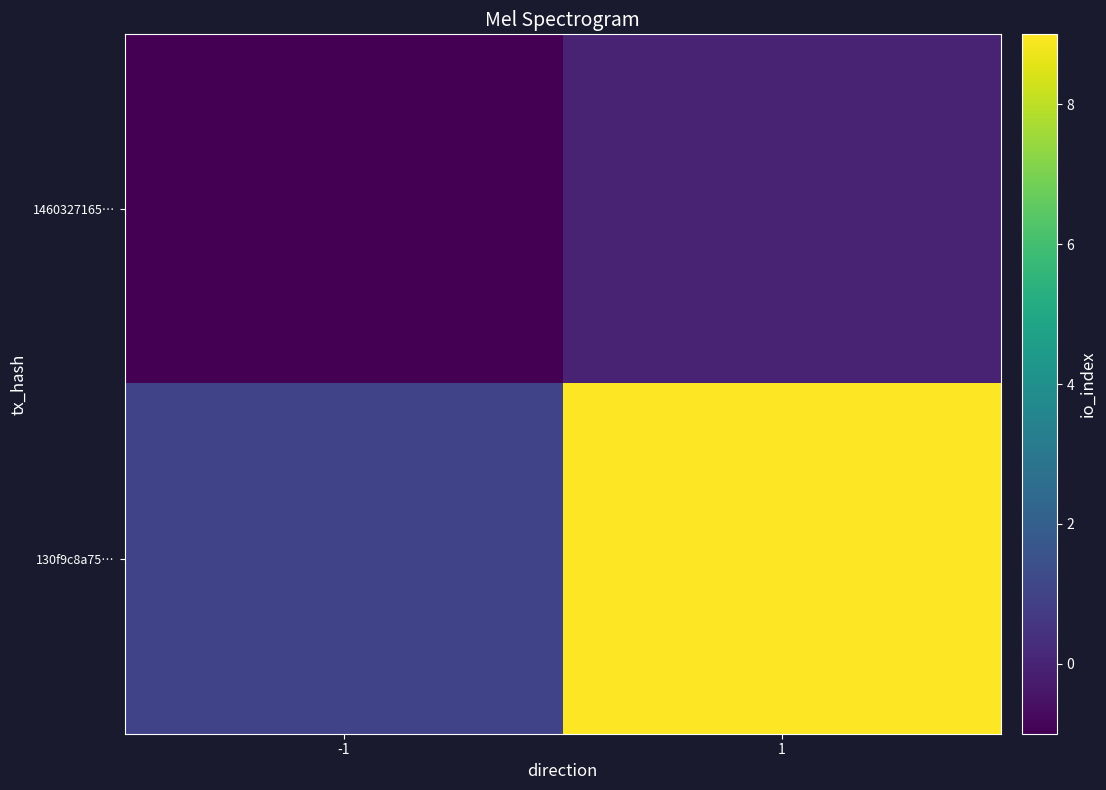

Reading right to left, transcribe all the data shown in this chart.

1460327165…: 1=0	-1=-1
130f9c8a75…: 1=9	-1=1